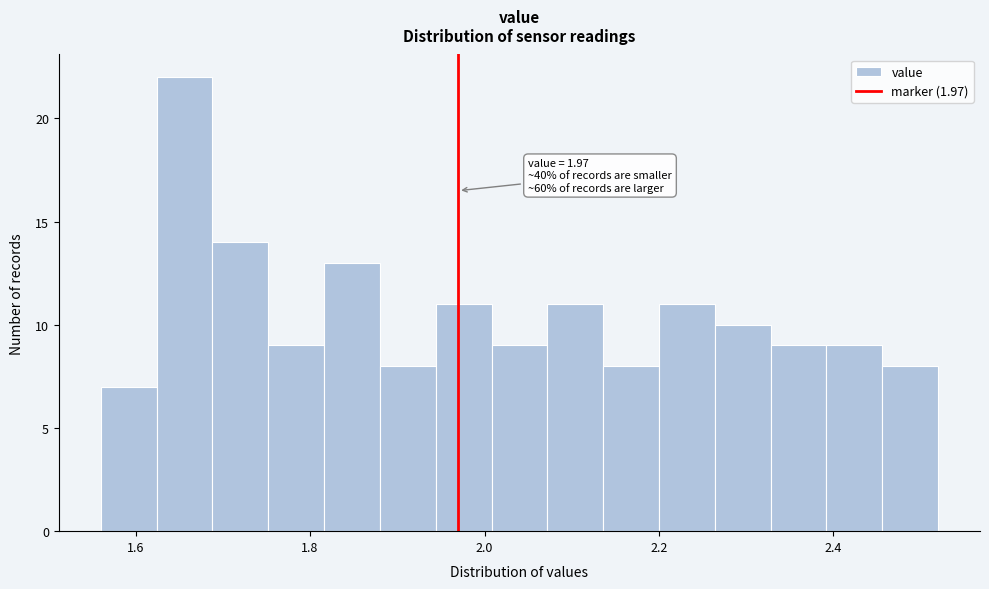

Around what value on the x-axis is the tallest bar? Give the approximate position of its centre, as read against the axis.

1.66